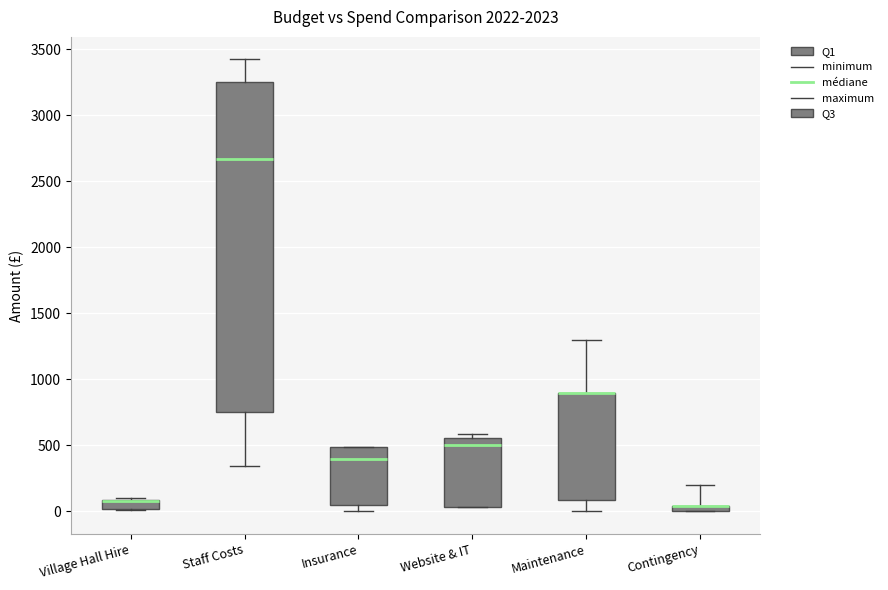

Comparing the boxes themselves (not the whiskers), which one is the tallest?

Staff Costs